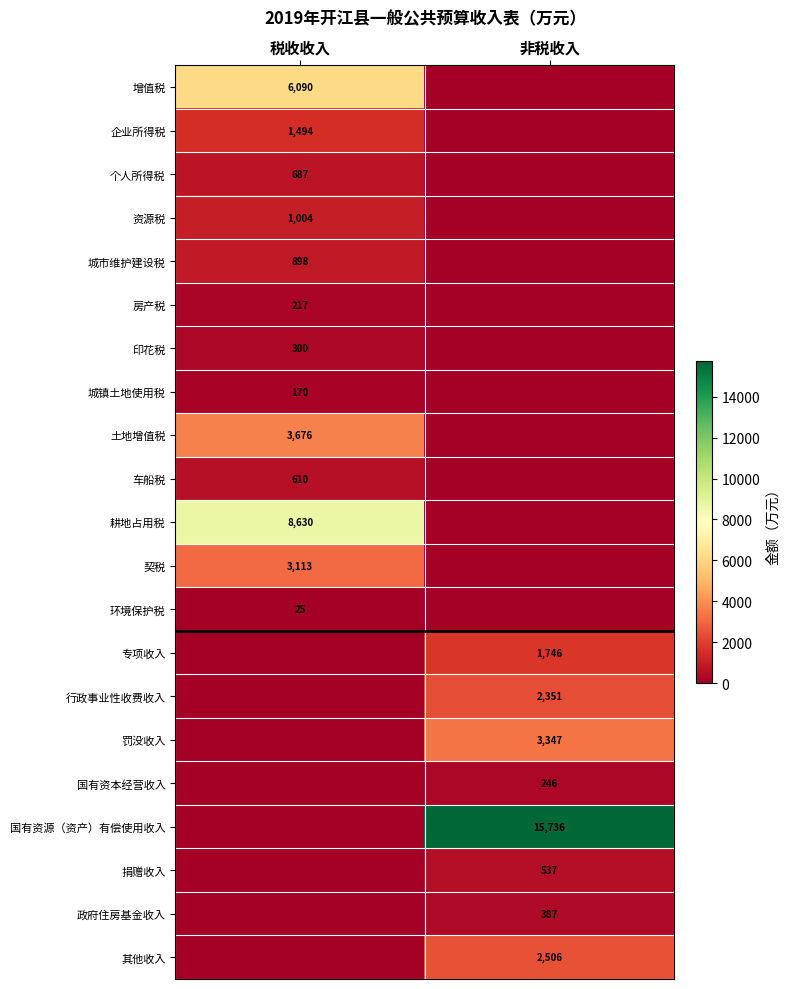

Which has a higher value, 税收收入 or 非税收入?

税收收入